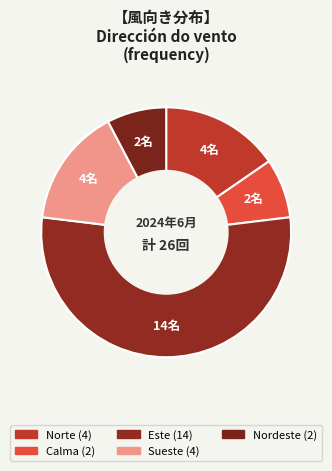

How many segments does this pie chart have?

5